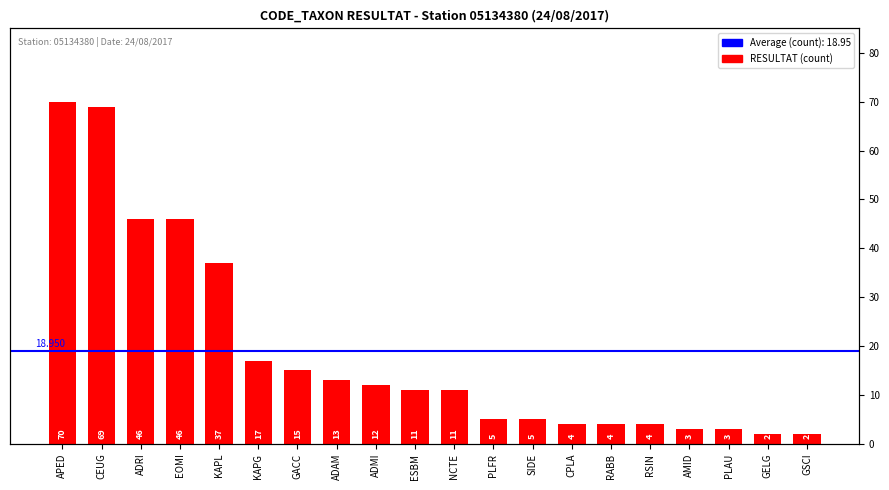

Where is the data nearest to the value 36?

KAPL